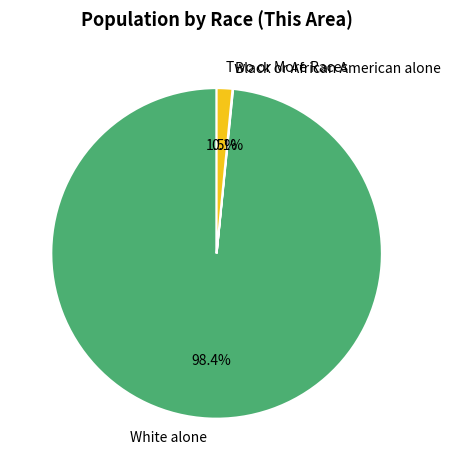

Which category accounts for the majority?

White alone